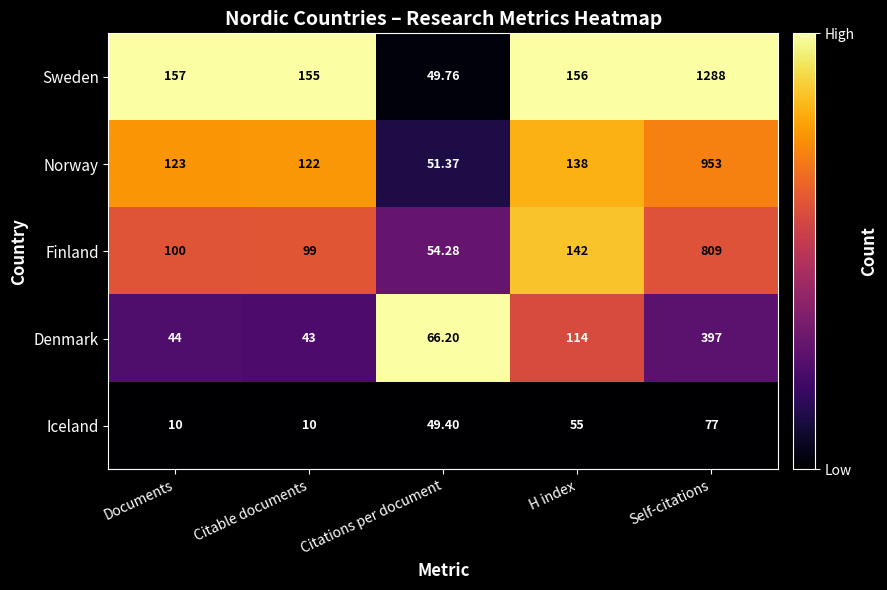

Which series has the largest total across all categories?

Sweden